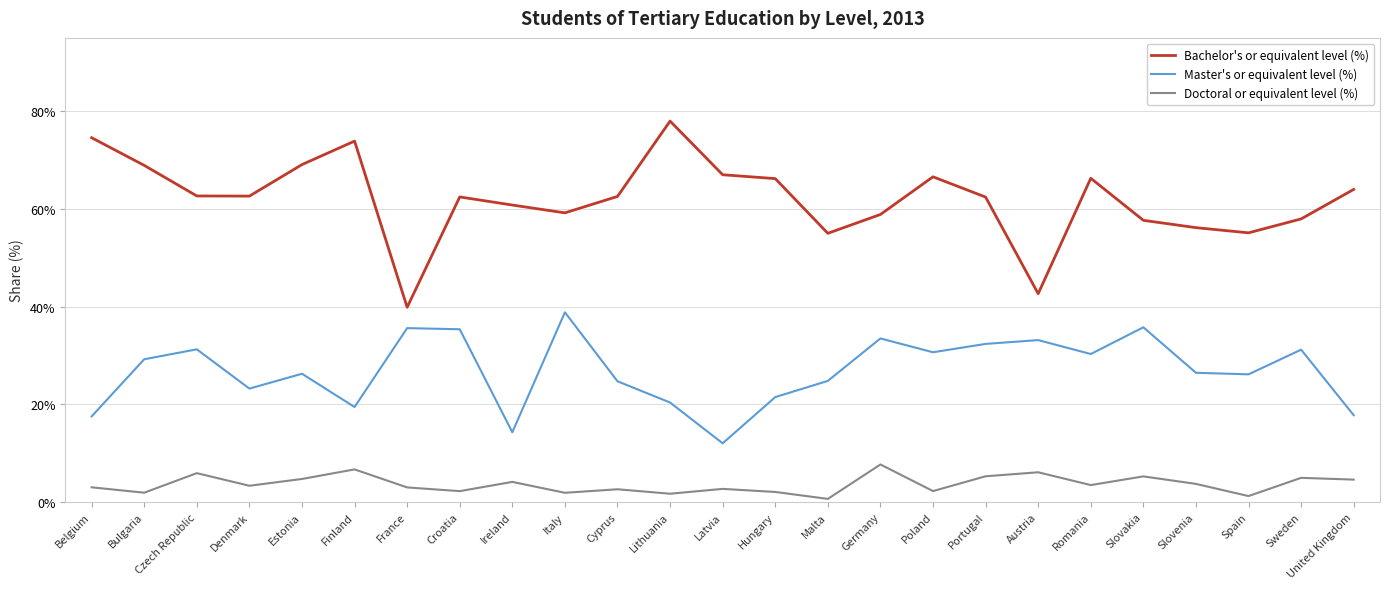

True or false: Bachelor's or equivalent level (%) and Doctoral or equivalent level (%) intersect in this chart.

False